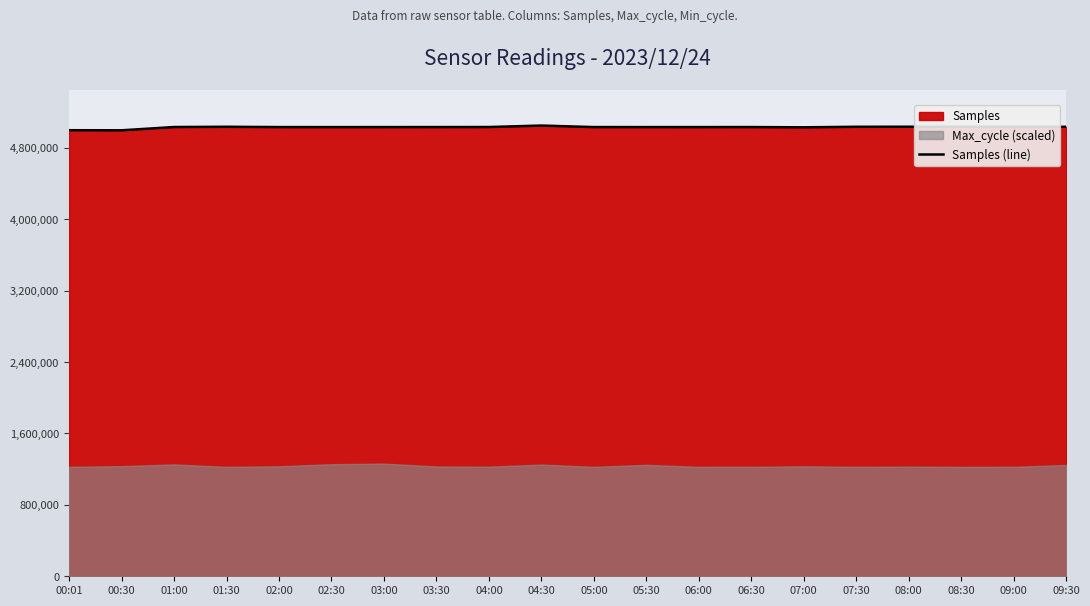

What is the value of the 15th point from the left?

5028082